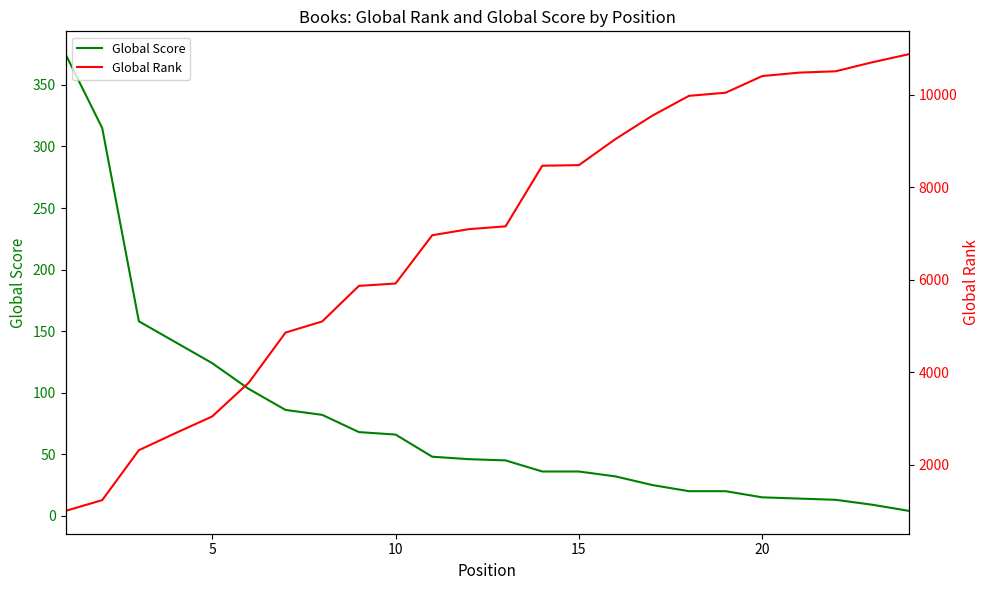

What is the highest value of the Global Score series?

375